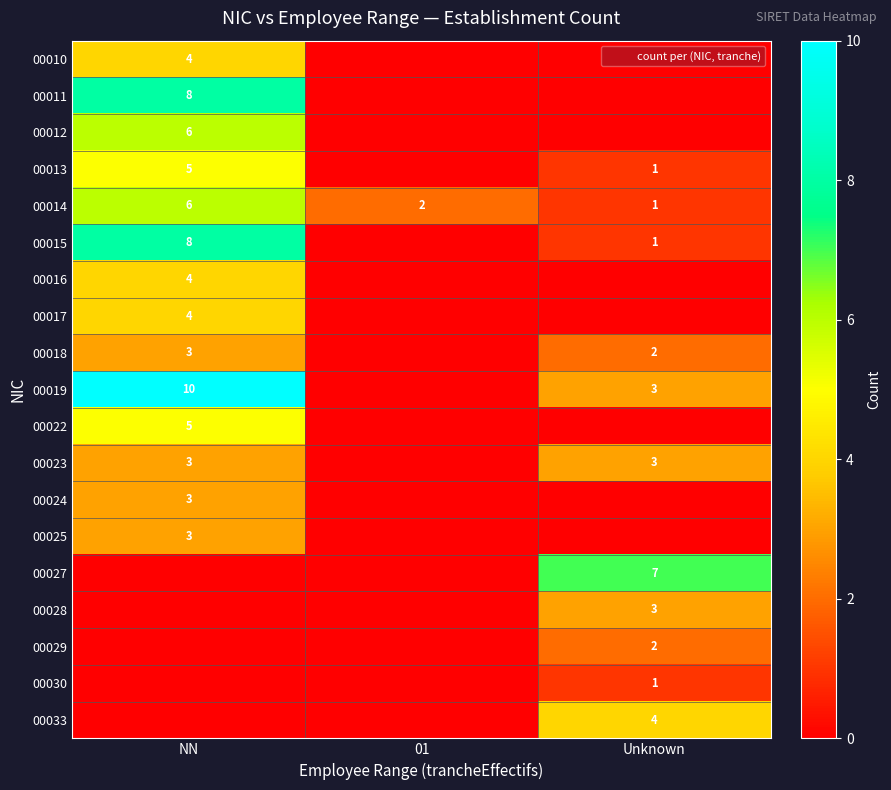

Which category has the highest value across all series?

NN